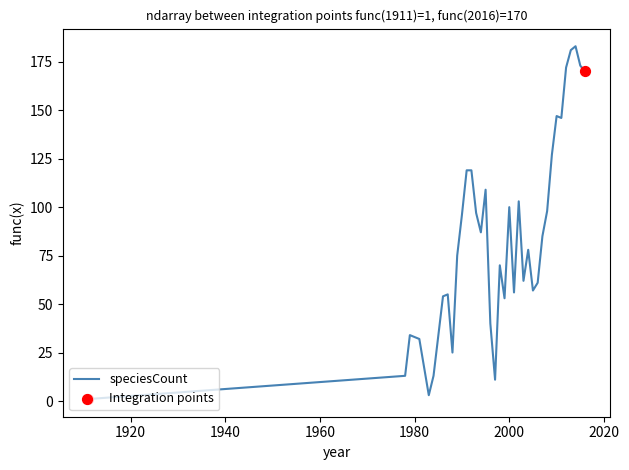

What is the maximum value shown in the chart?

183